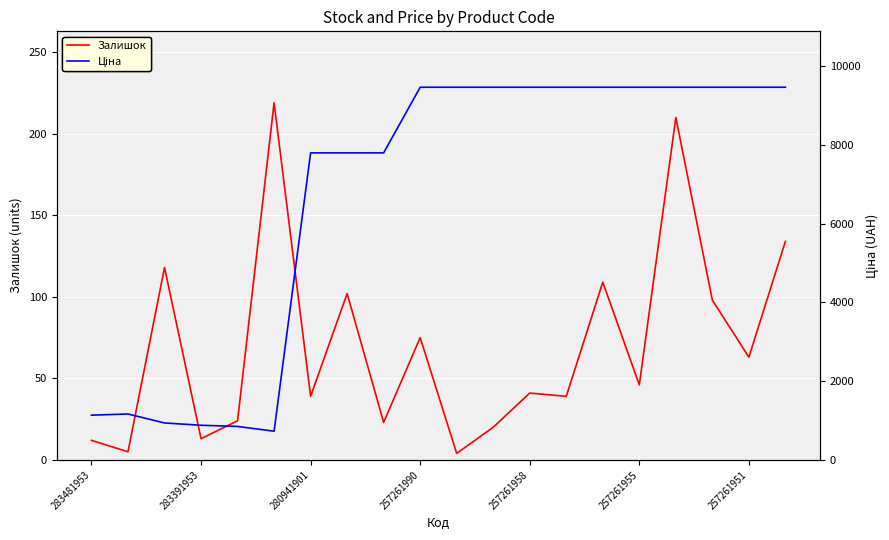

What is the maximum value for Залишок?

219